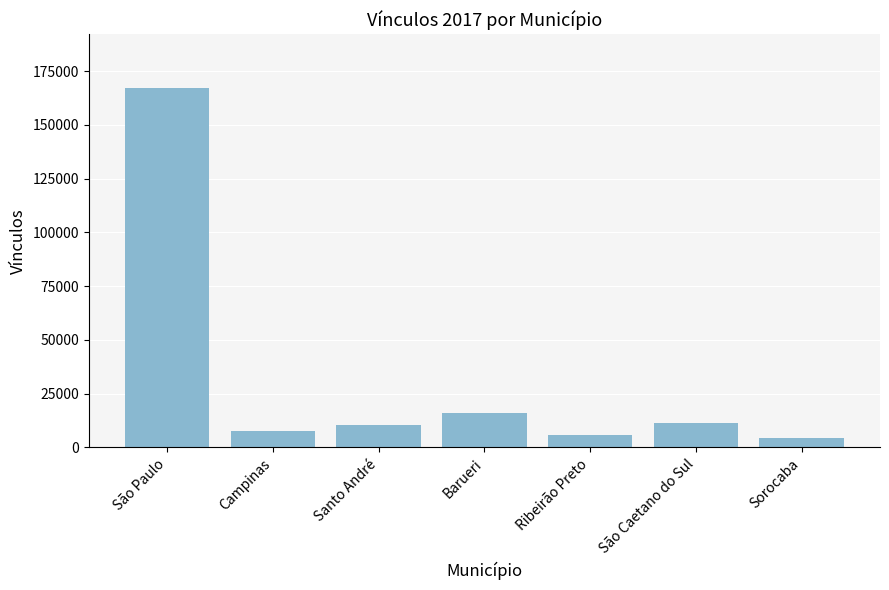

Which has a higher value, Ribeirão Preto or Santo André?

Santo André